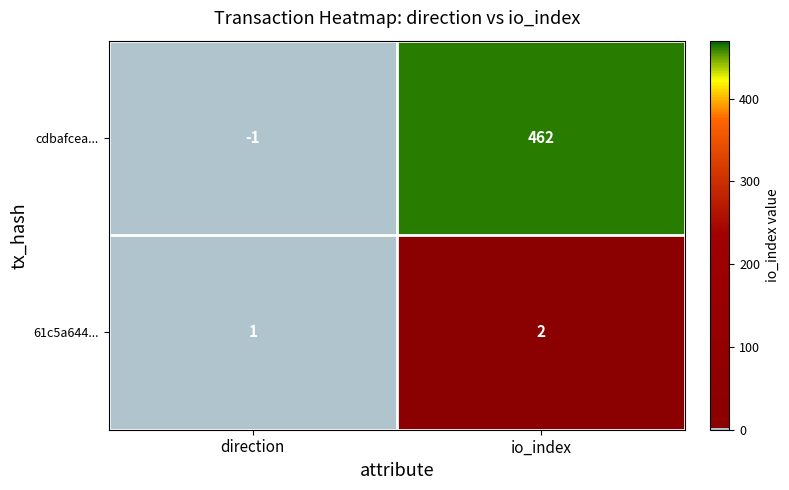

List the series in order of their overall mean, lowest first.

61c5a644..., cdbafcea...